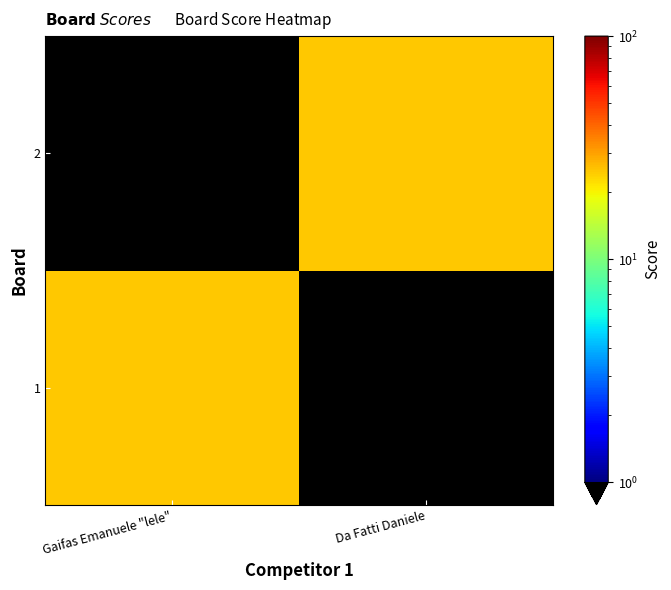

Which series has the widest spread of values?

1